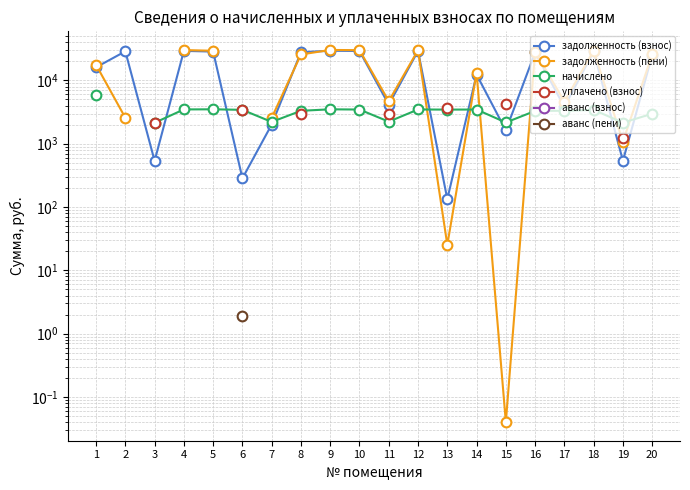

What is the value of the задолженность (взнос) point at the 10th from the left?

29179.0